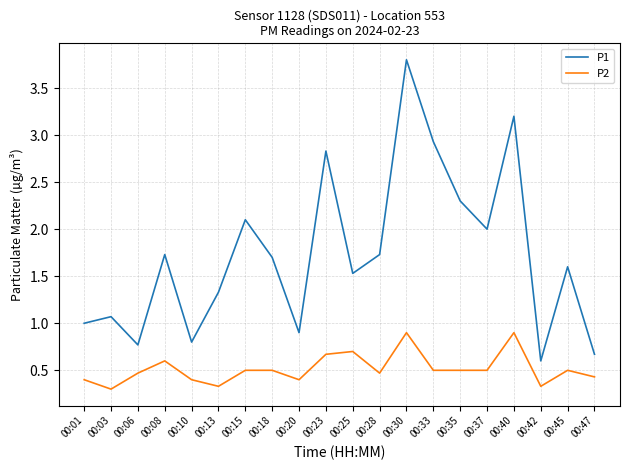

Rank the series by their maximum value, from highest to lowest.

P1, P2